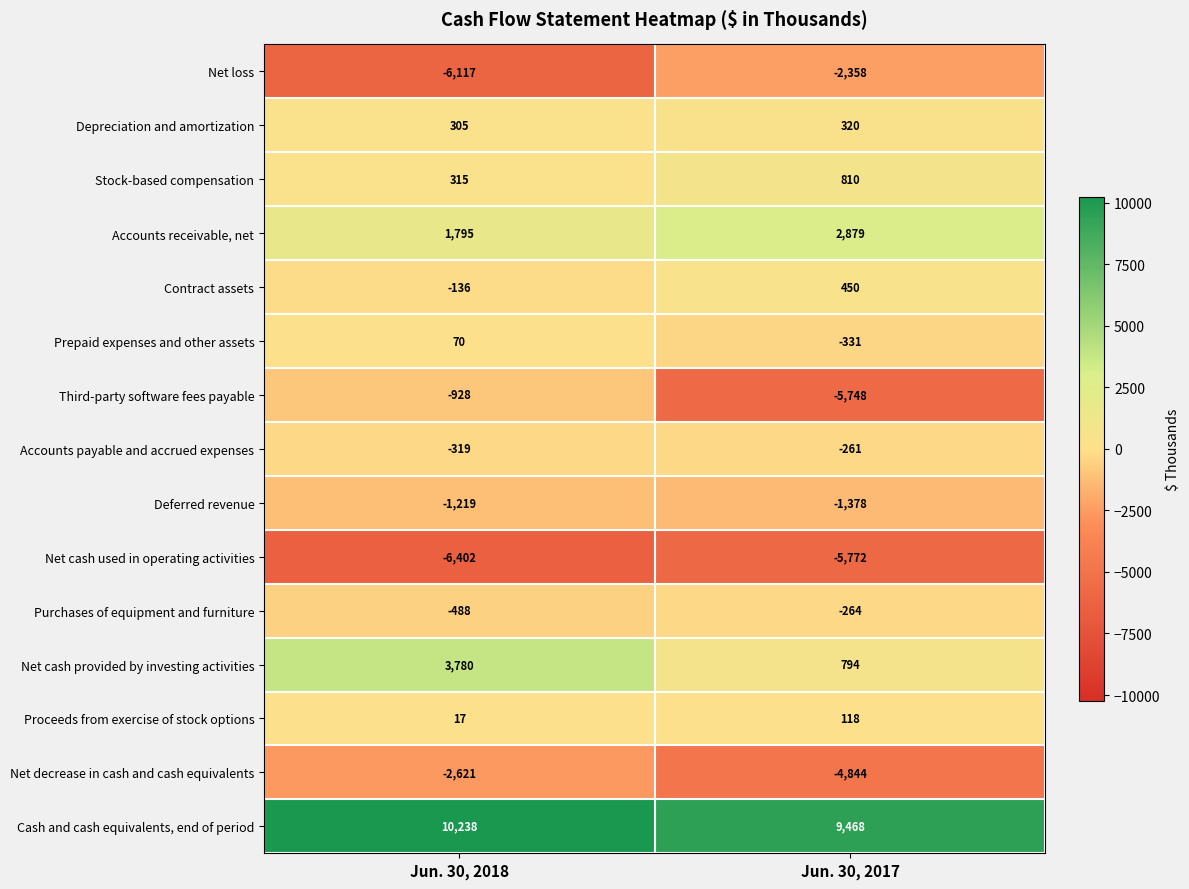

At which label does Cash and cash equivalents, end of period reach its minimum?

Jun. 30, 2017